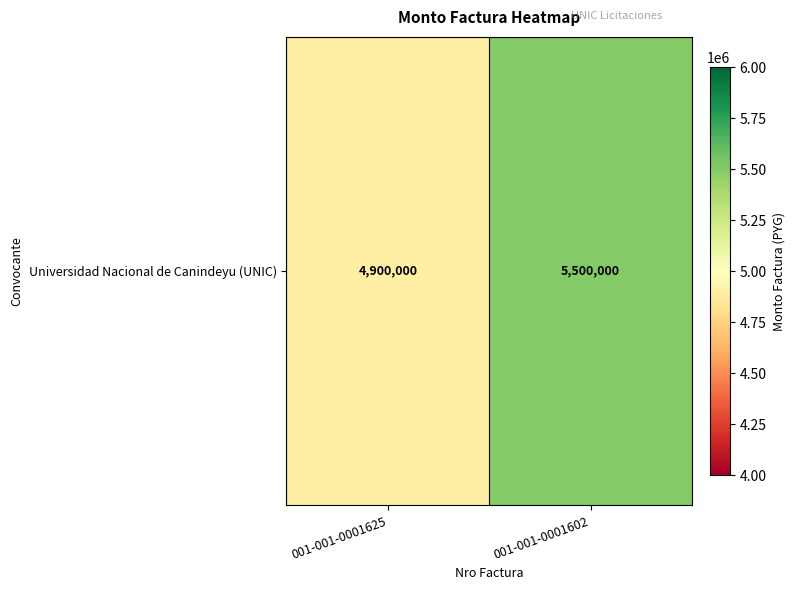

Which category has the highest value across all series?

001-001-0001602